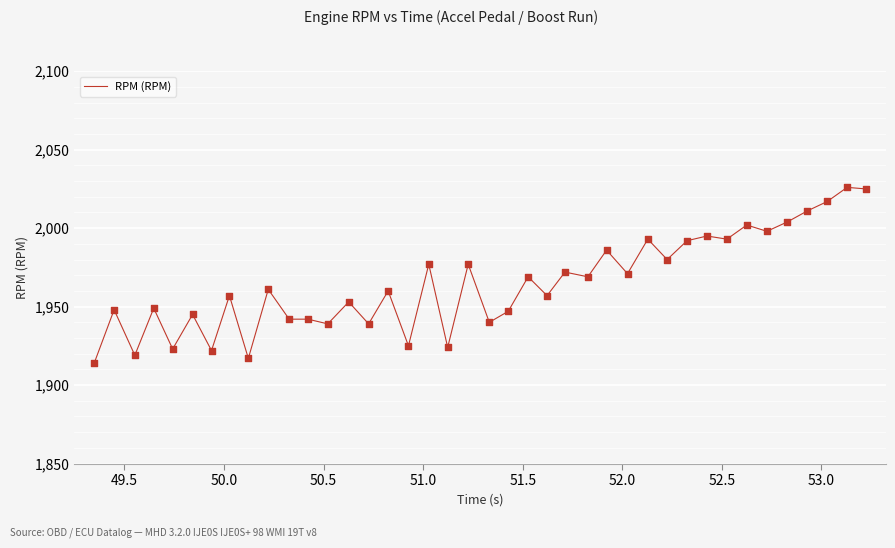

What is the difference between the maximum and minimum values?

112